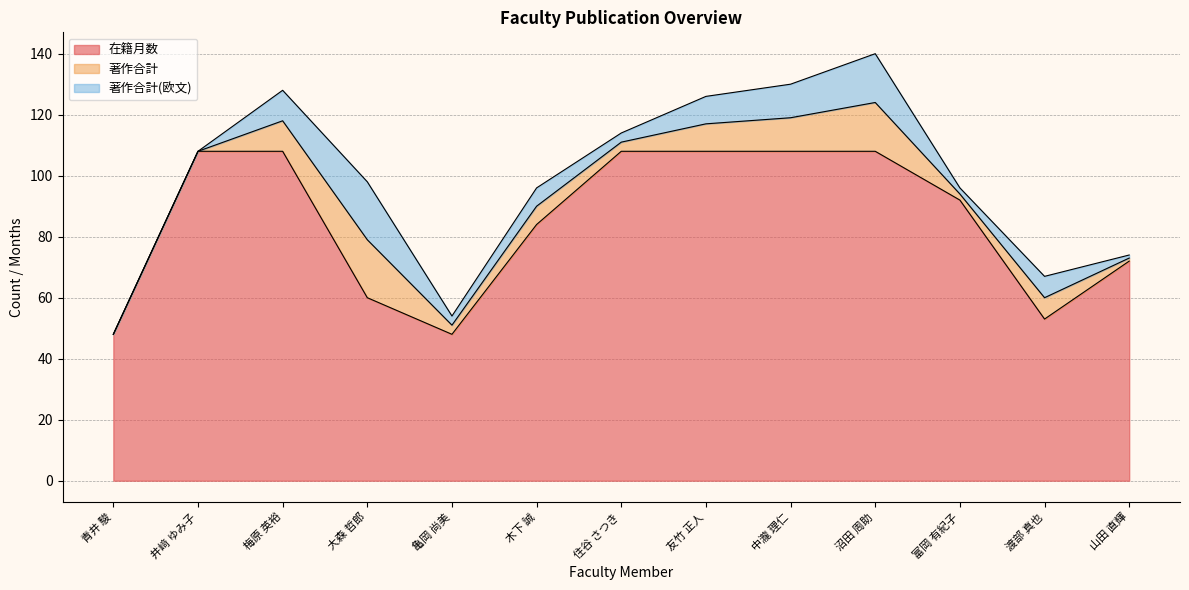

Where does the 著作合計(欧文) series first go above 6?

梅原 英裕